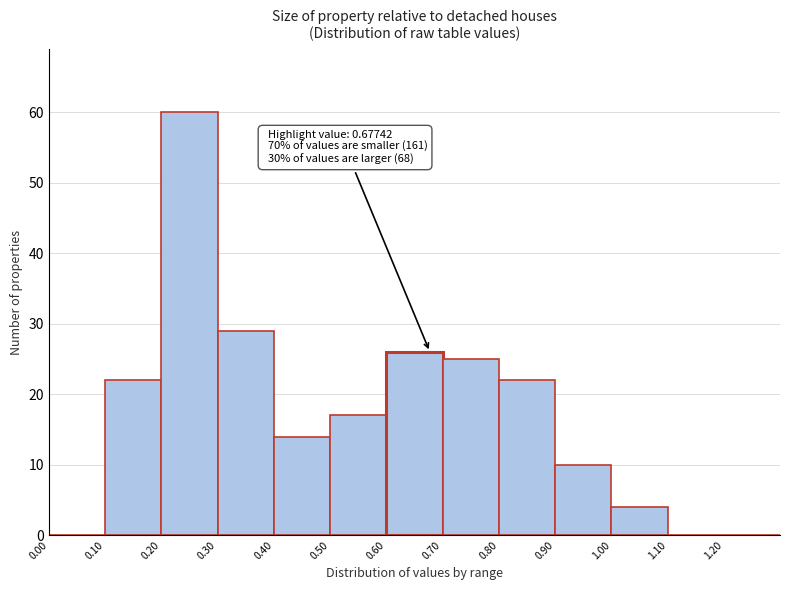

Over which range of the x-axis is the bar tallest?

0.2 to 0.3